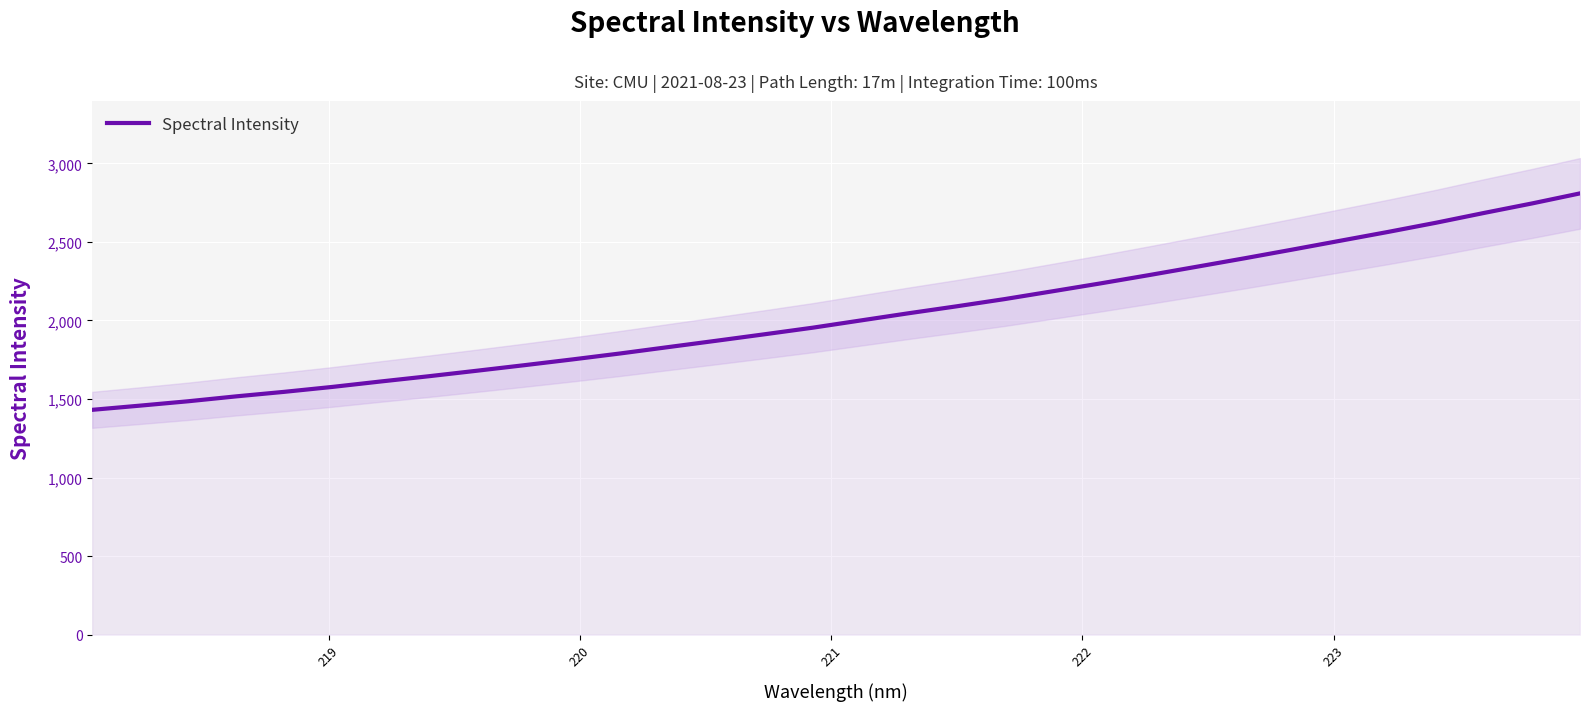

What is the minimum value for Spectral Intensity?

1431.0